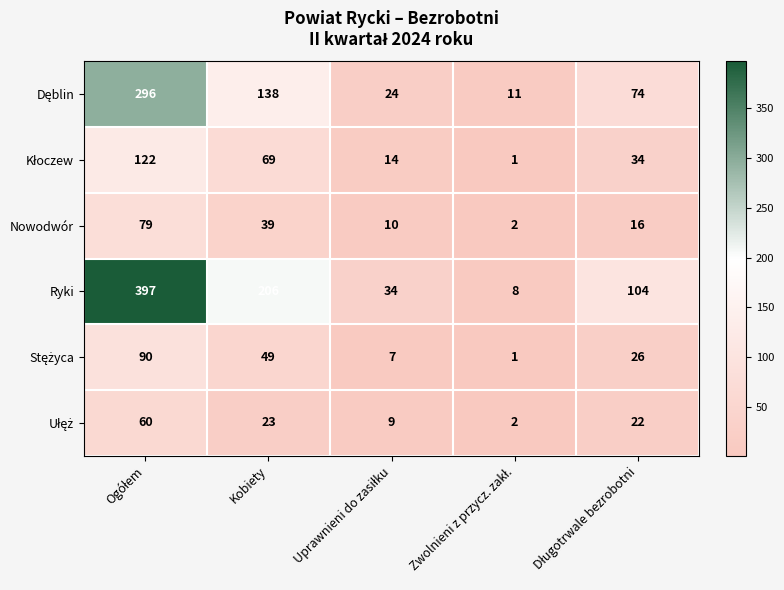

Where is Nowodwór nearest to the value 40?

Kobiety